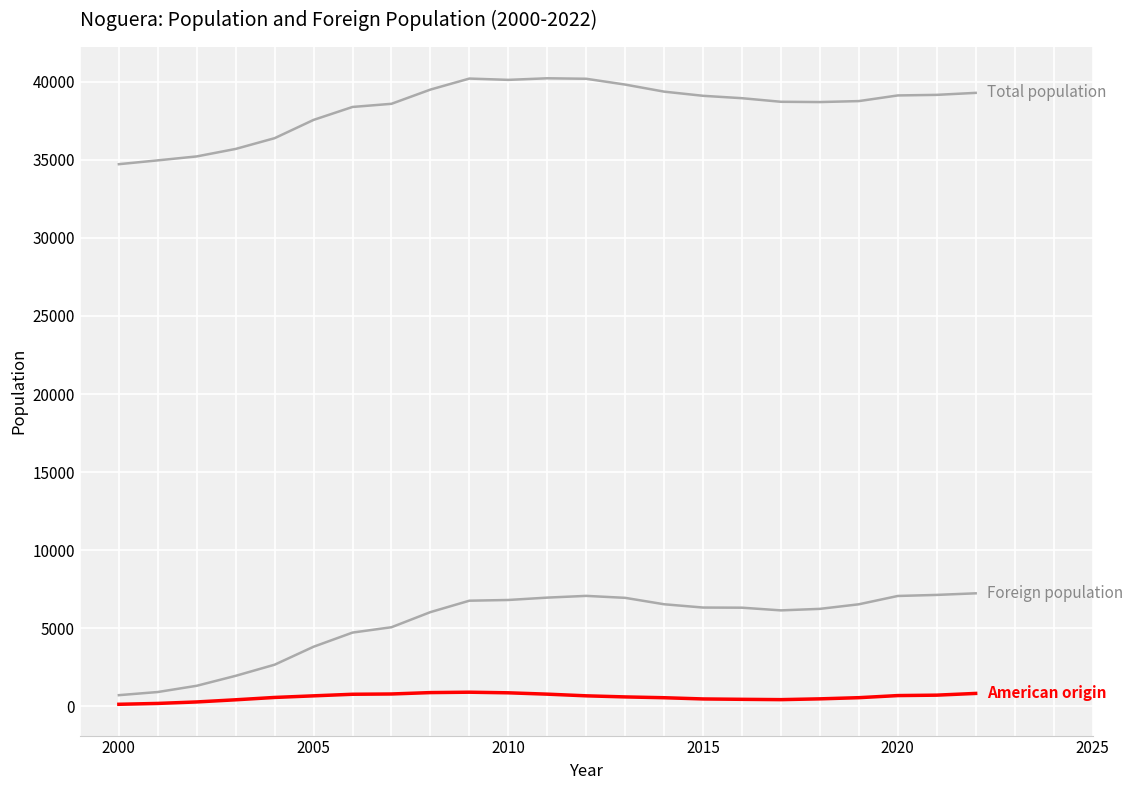

Does the chart display data point markers on the line(s)?

No